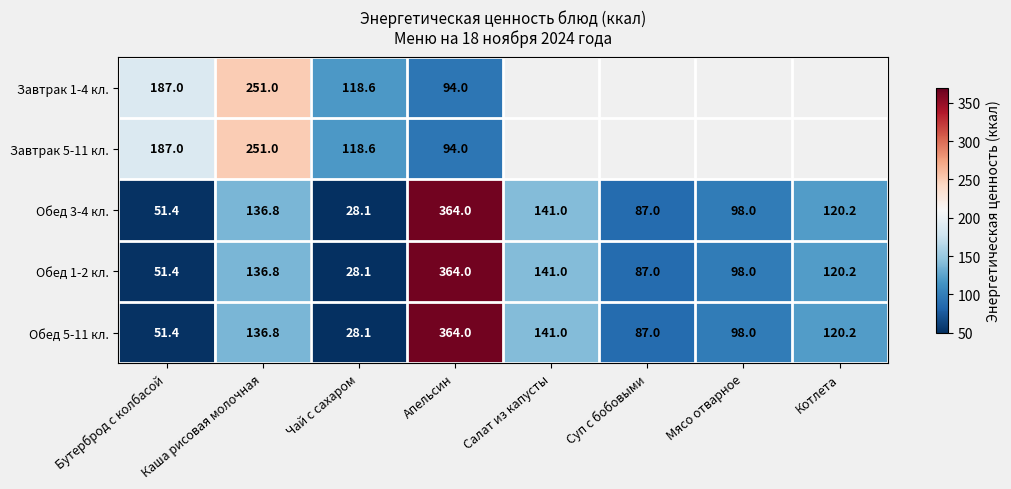

What is the difference between the highest and lowest values at Каша рисовая молочная?

114.2